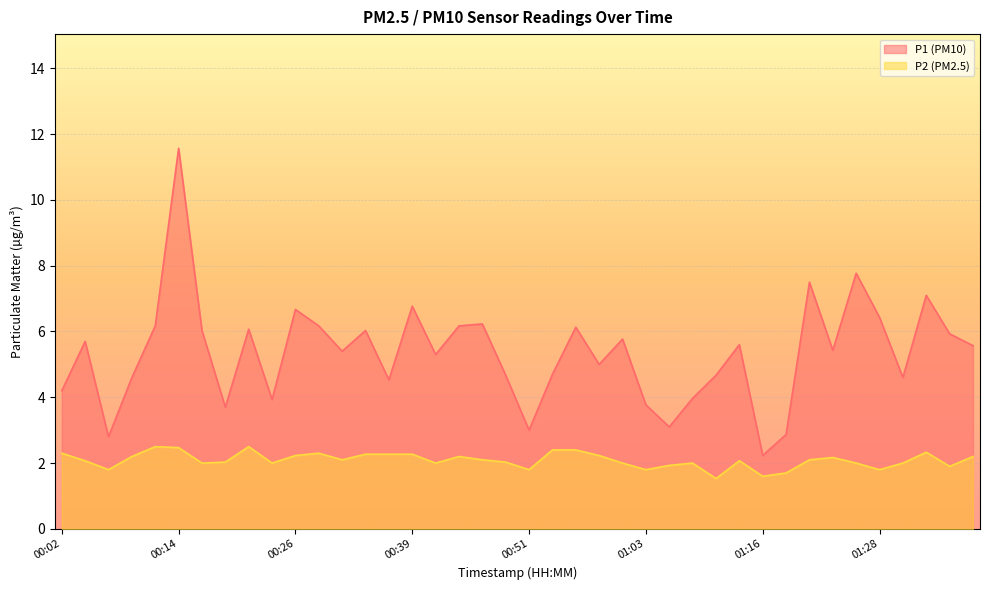

What is the sum of the P2 values at 00:14 and 00:46?

4.6